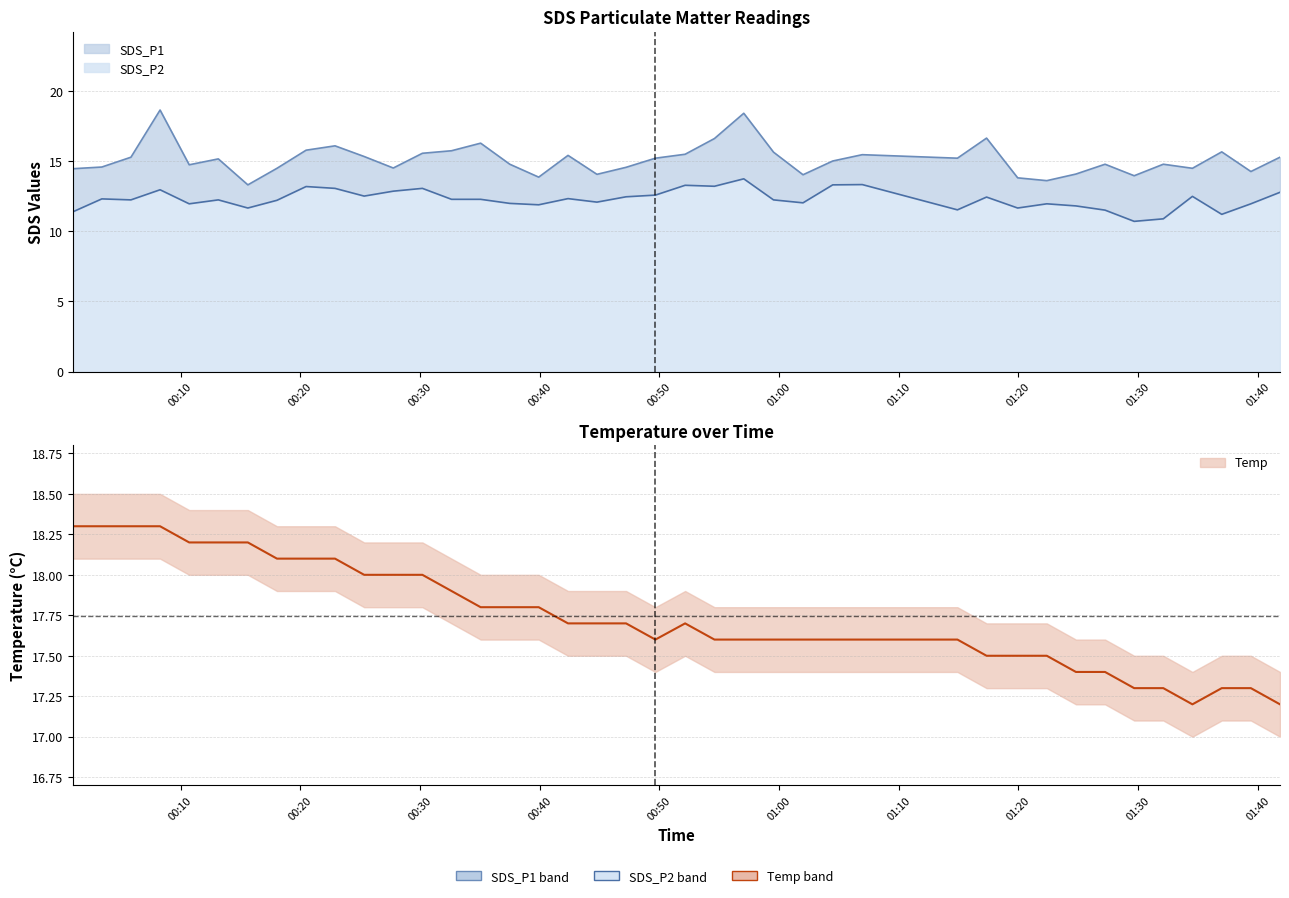

What is the label of the 7th point from the left?

2022/06/30 00:15:37